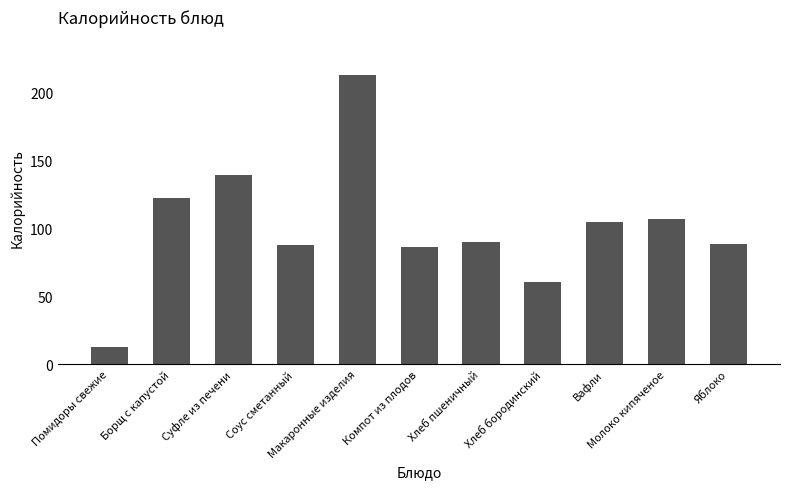

Count the number of categories in the chart.

11